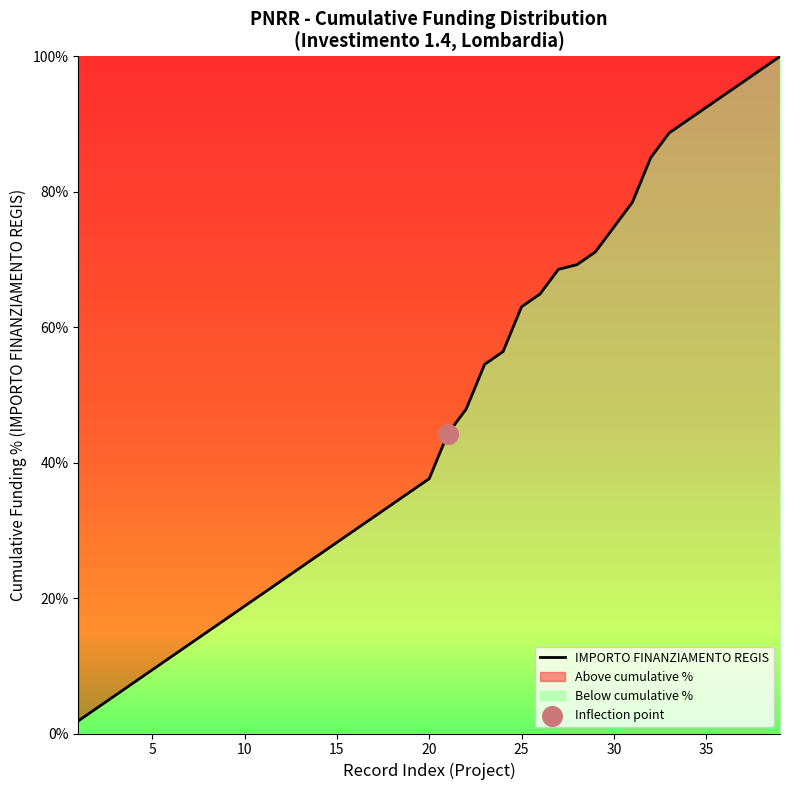

What is the ratio of the value at 20 to the value at 15?

1.3